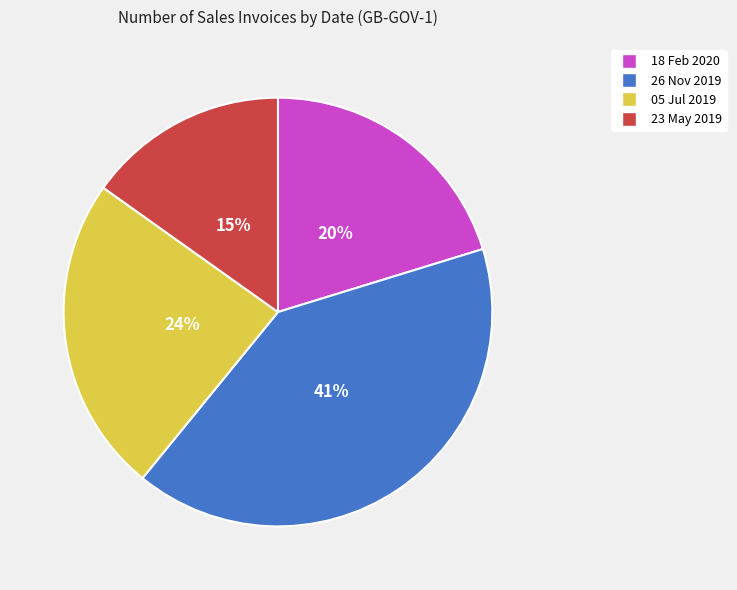

True or false: 05 Jul 2019 accounts for 15% of the total.

False